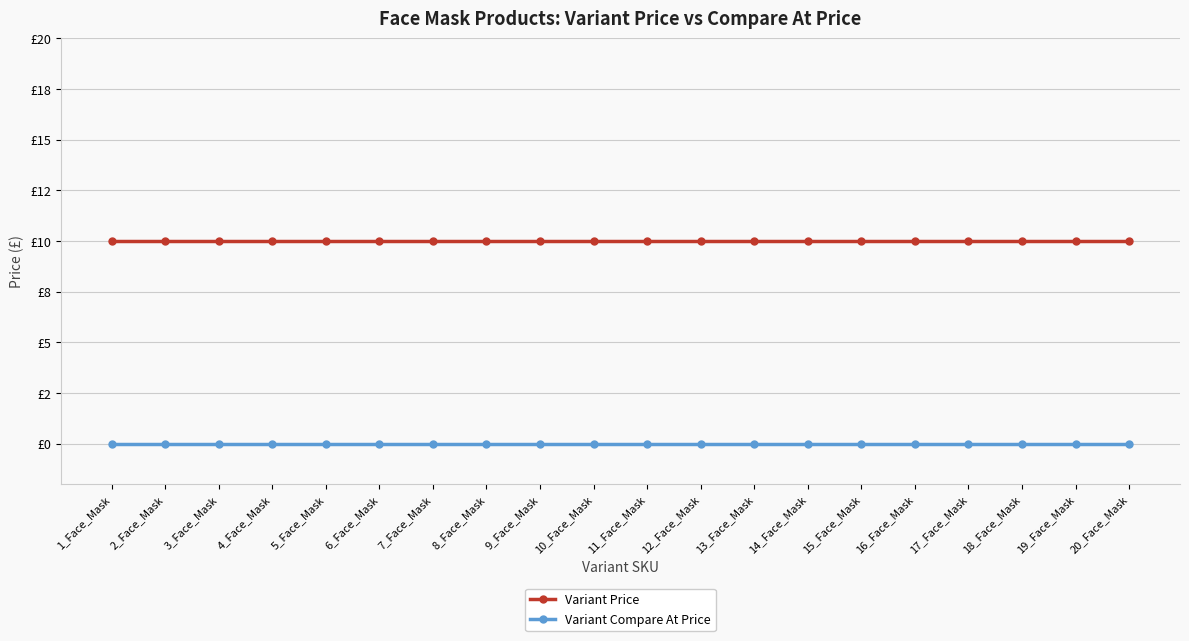

Where is Variant Price nearest to the value 10?

1_Face_Mask